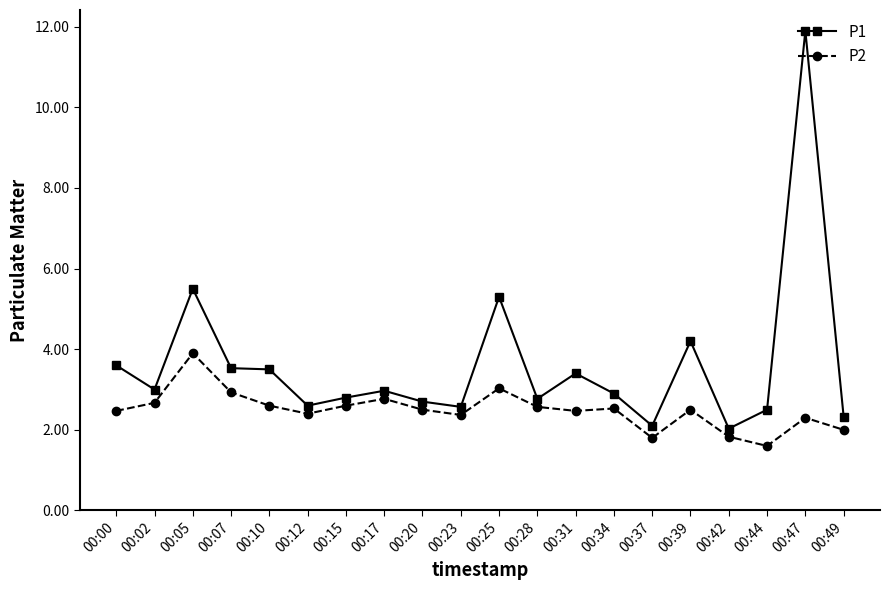

At 00:00, list the series in order from smallest to largest.

P2, P1